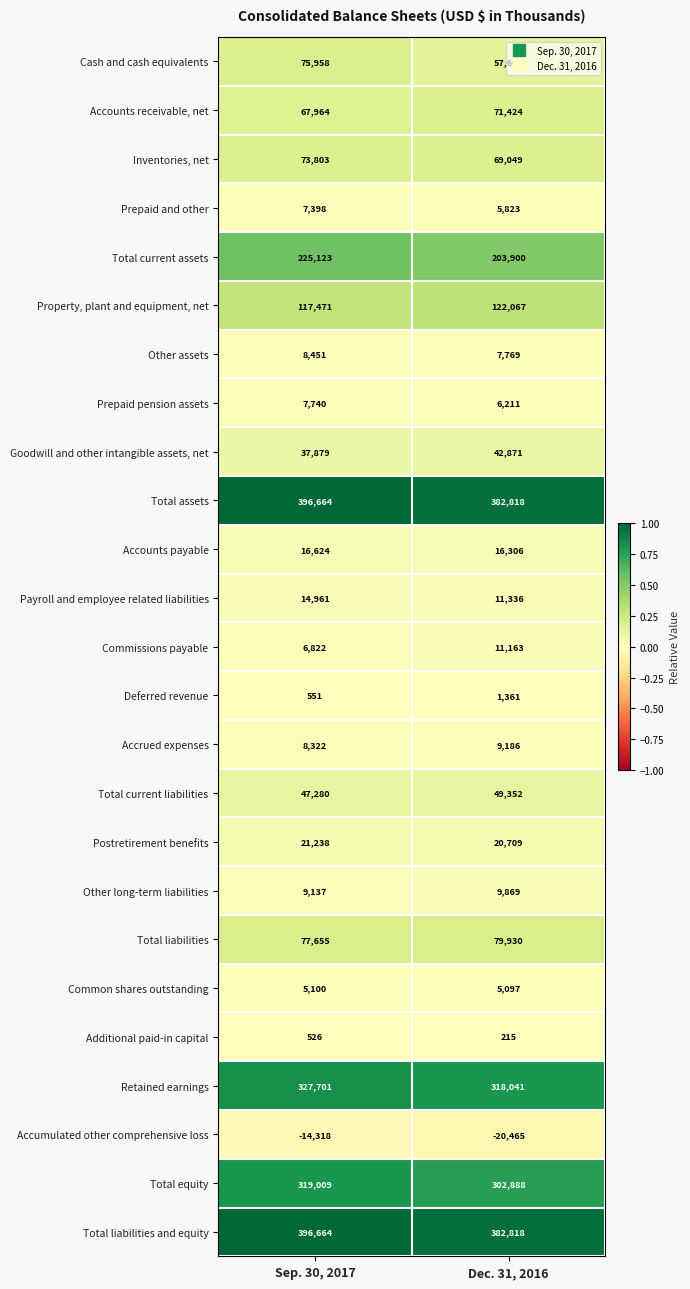

Which label corresponds to the smallest value in the chart?

Dec. 31, 2016